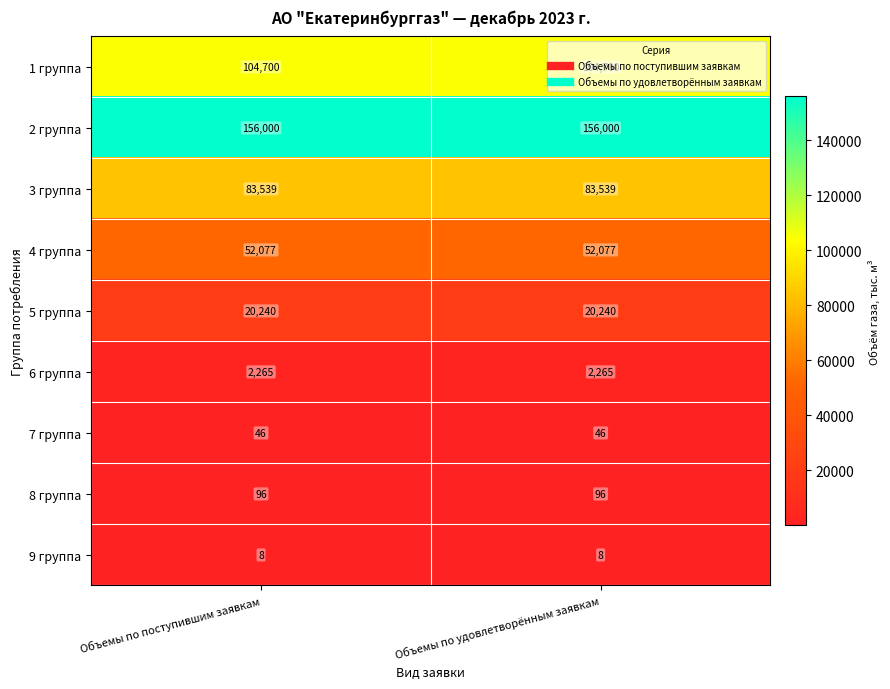

The 1 группа series shows 104700 at Объемы по удовлетворённым заявкам. True or false?

True